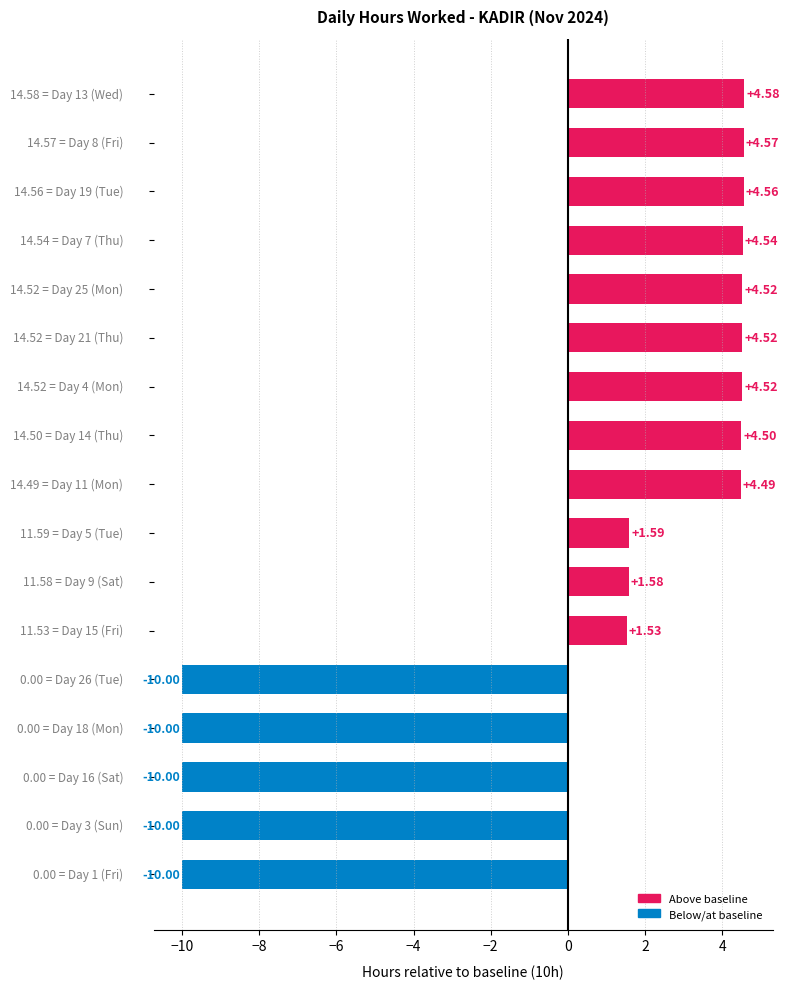

What is the difference between the second highest and minimum values?

14.6